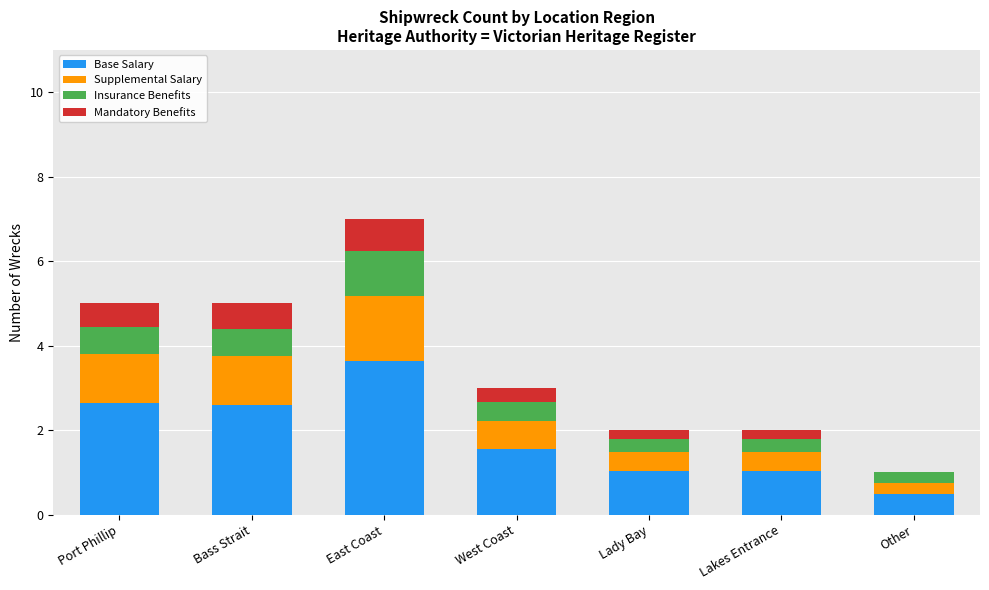

What value does the Base Salary series have at Port Phillip?

2.7